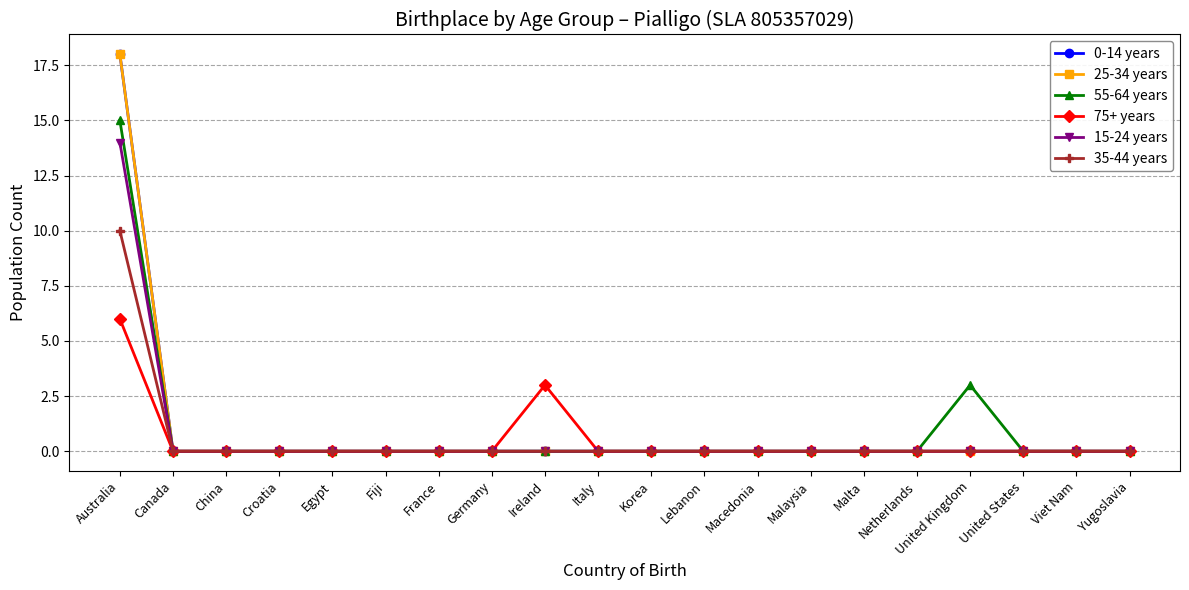

Does the chart have visible grid lines?

Yes